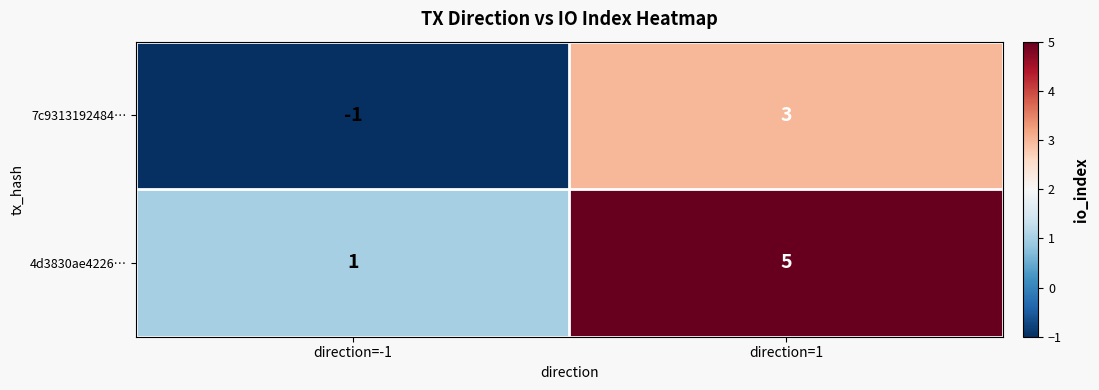

Where is 4d3830ae4226… nearest to the value 3?

direction=-1